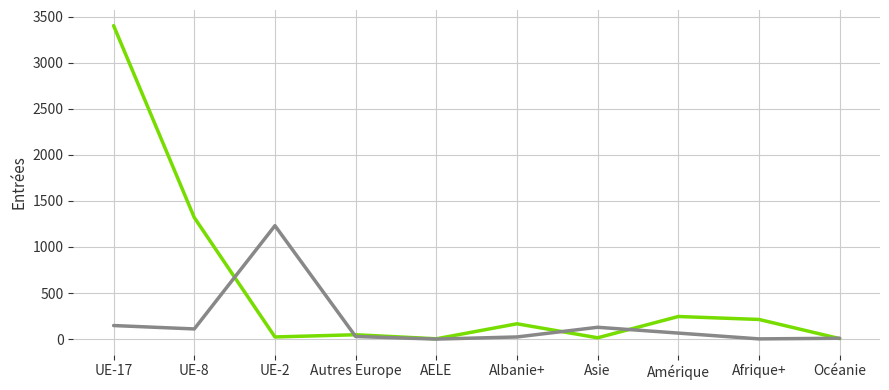

At which category is the sum across all series the highest?

UE-17